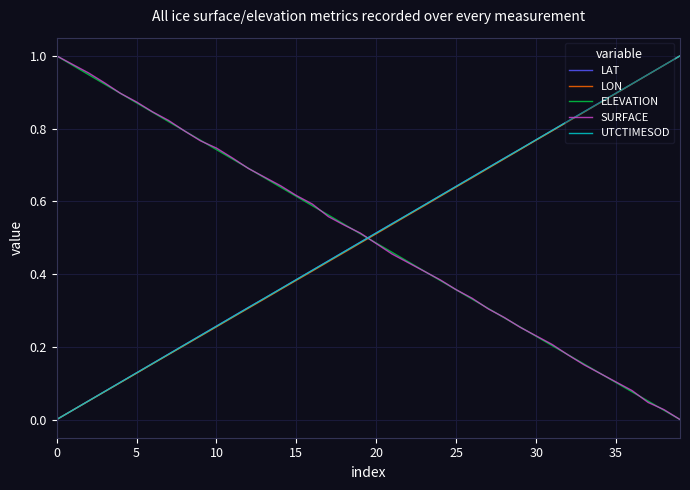

What is the sum of all LON values?

20.0